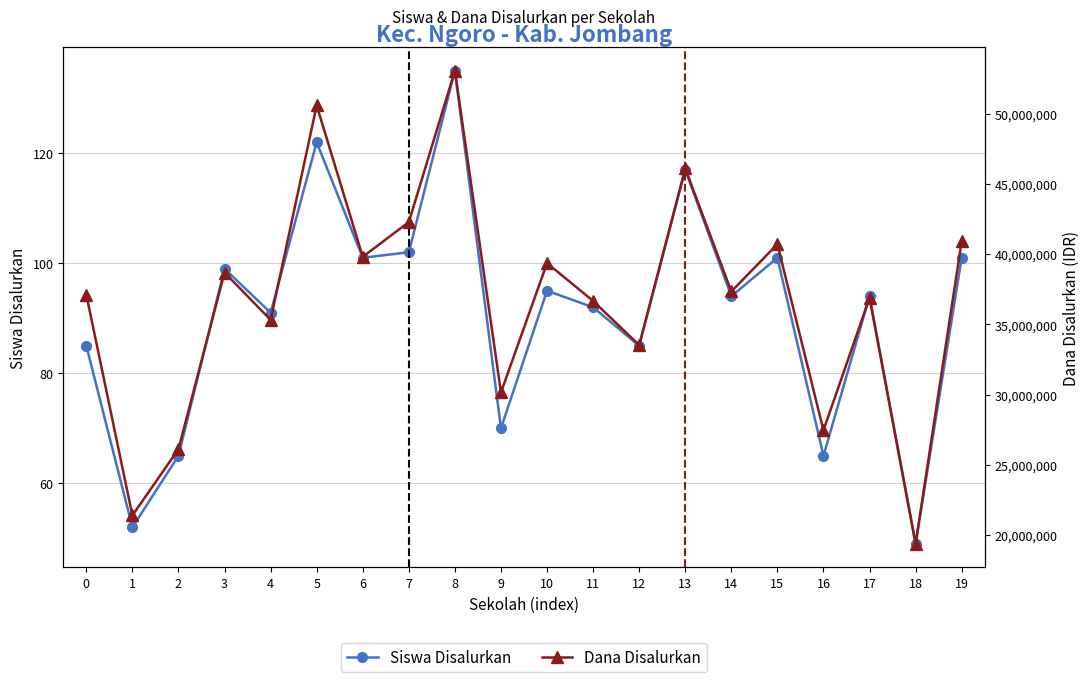

Where is Siswa Disalurkan nearest to the value 92?

11